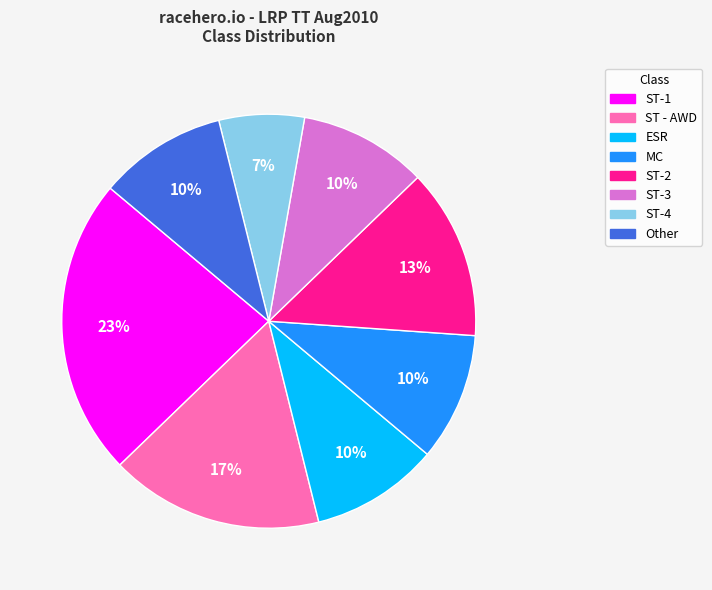

Is there a majority slice in this chart?

No